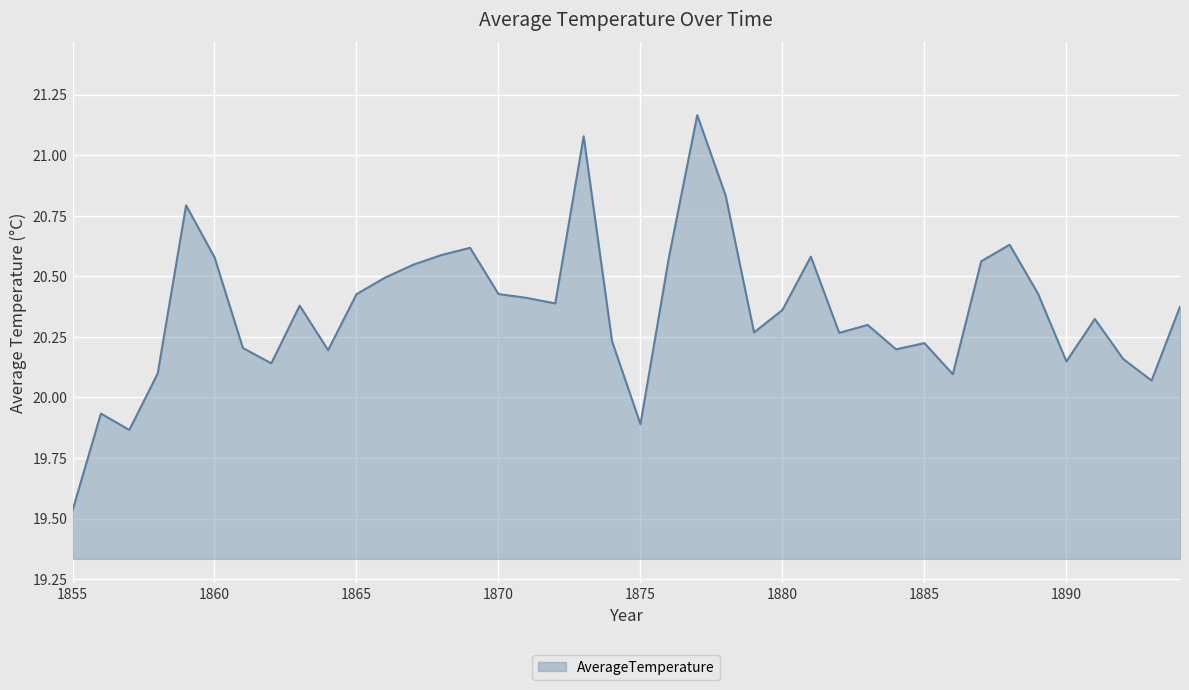

How many categories are shown in the chart?

40